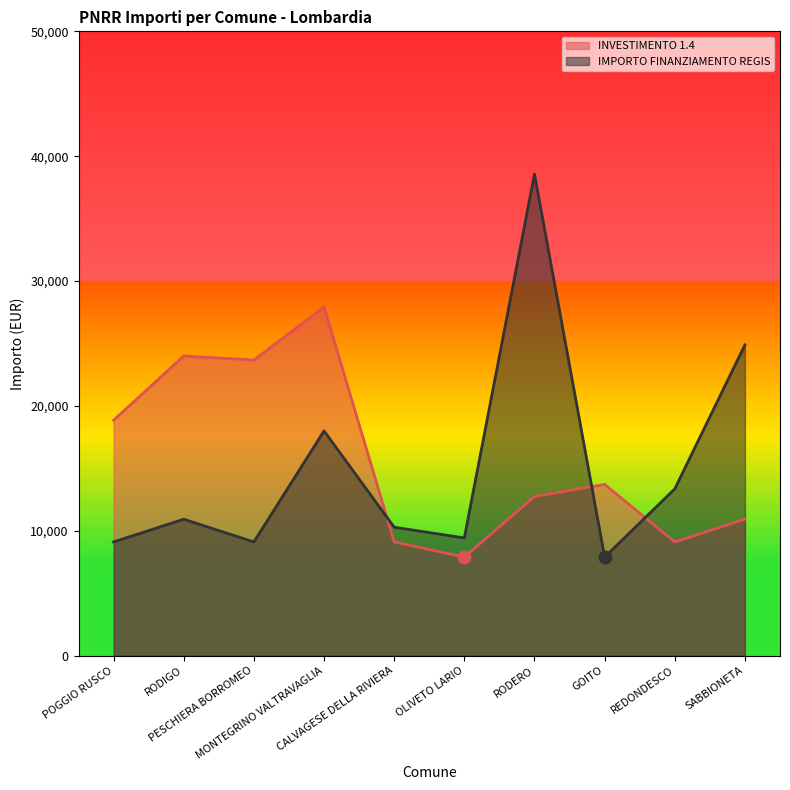

At which category is the sum across all series the highest?

RODERO